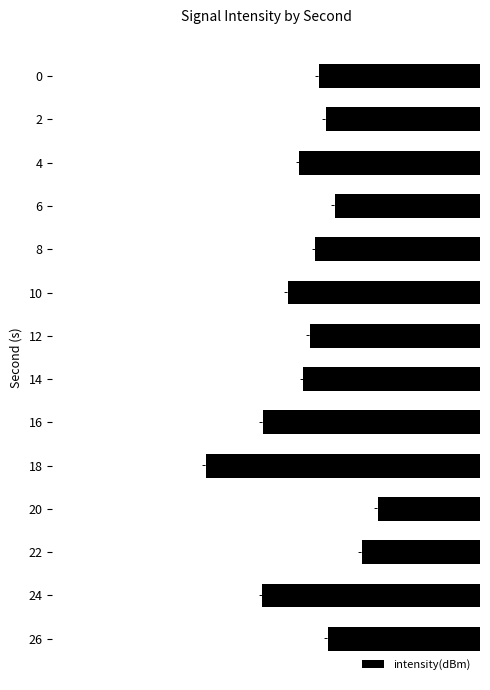

What is the value of the 12th bar from the top?

-130.4